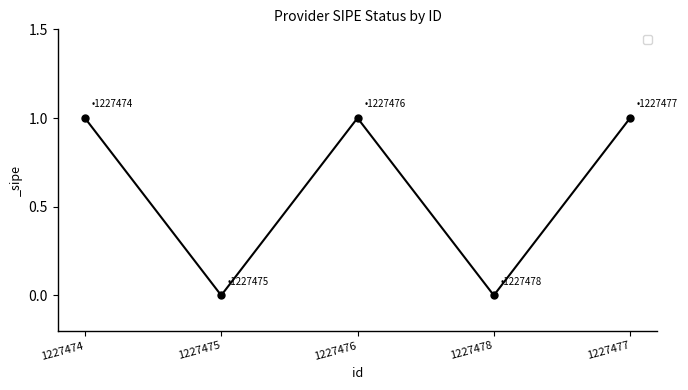

The chart shows a value of 0 at 1227478. True or false?

True